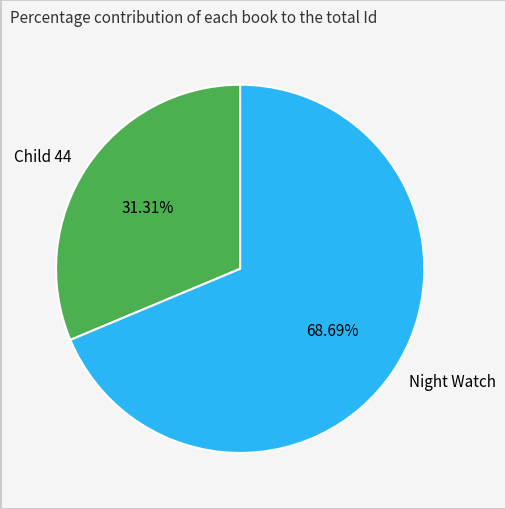

Is it true that Night Watch is 69% of the pie?

True